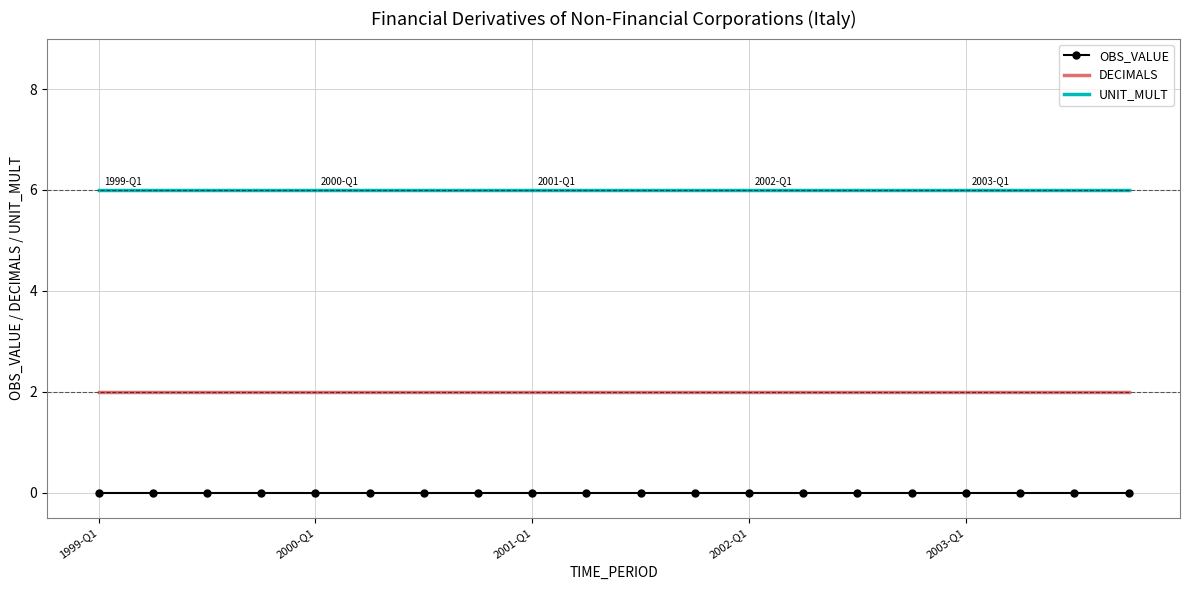

List the series in order of their overall mean, highest first.

UNIT_MULT, DECIMALS, OBS_VALUE